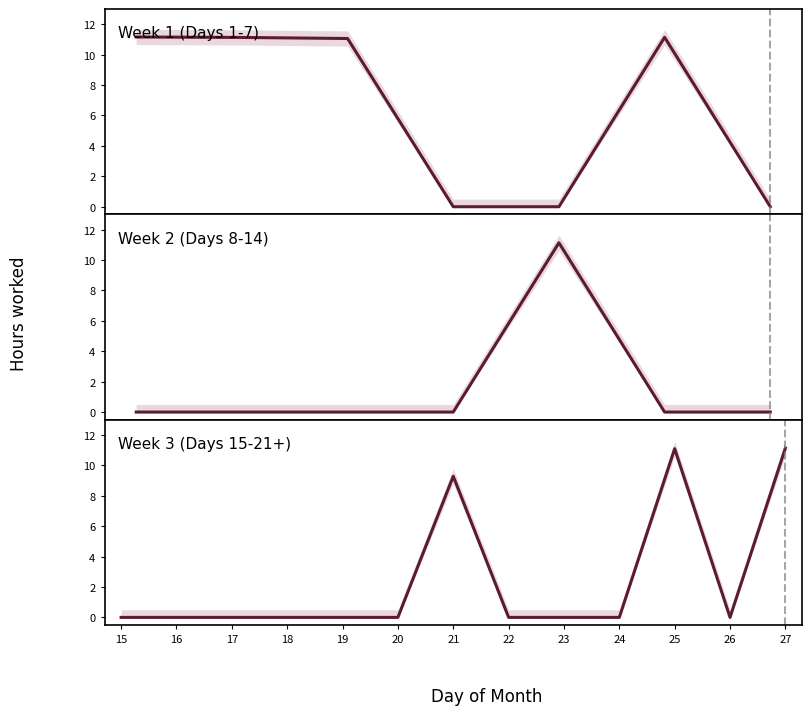

Where is the first local minimum?

26